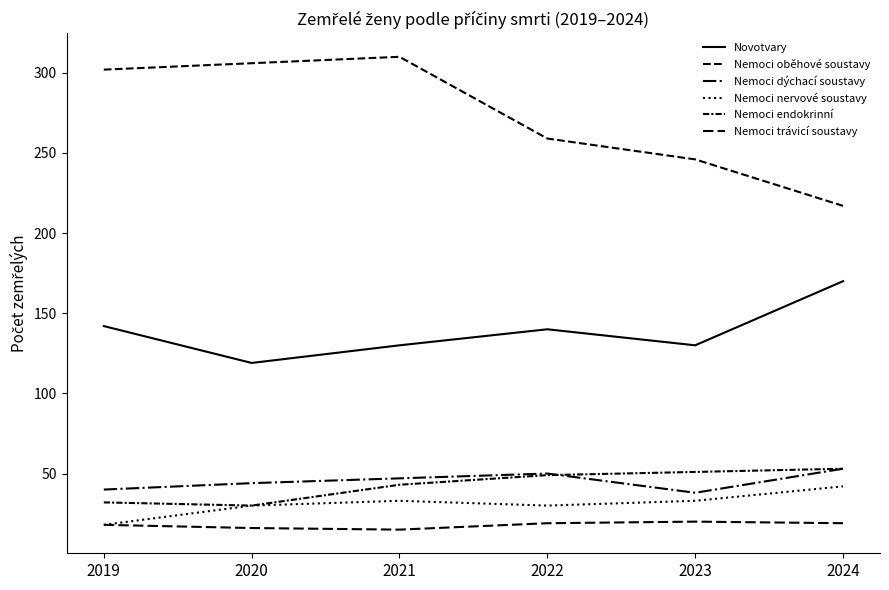

What is the difference between the maximum and second lowest values in the Nemoci endokrinní series?

21